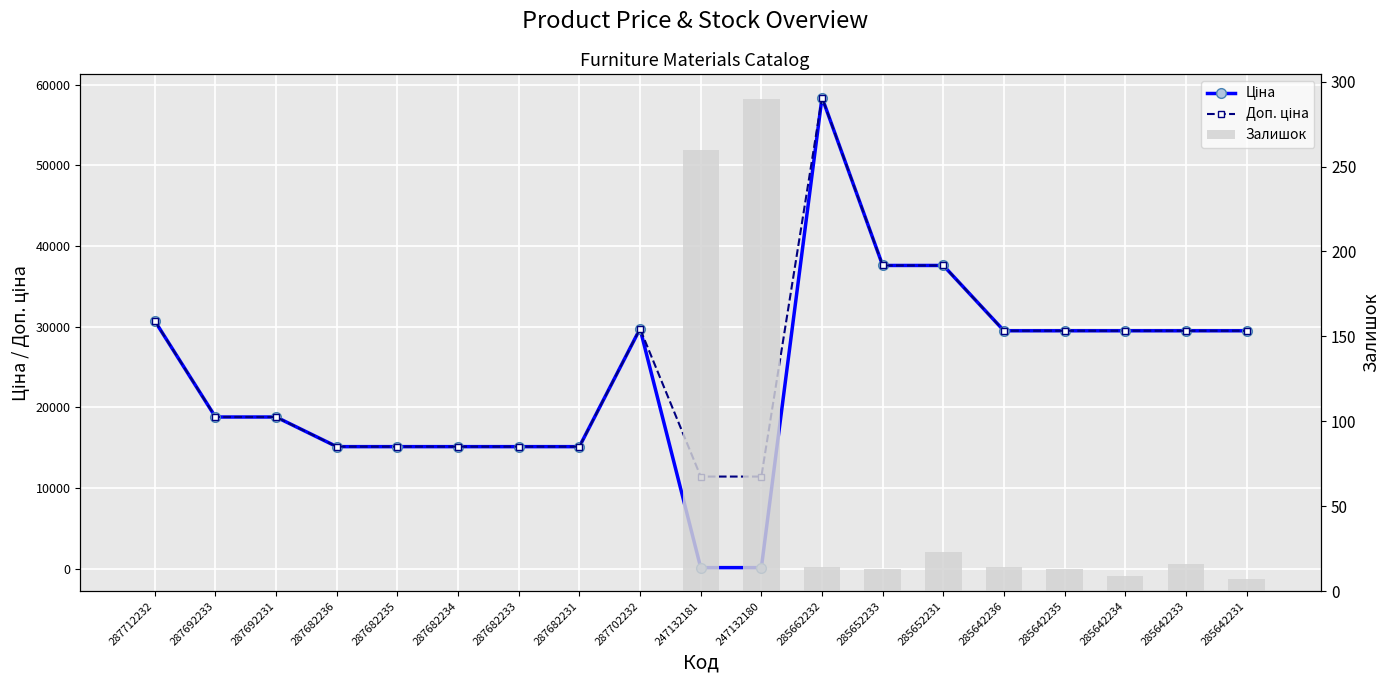

What is the difference between the Залишок values at 287712232 and 285642234?

9.0